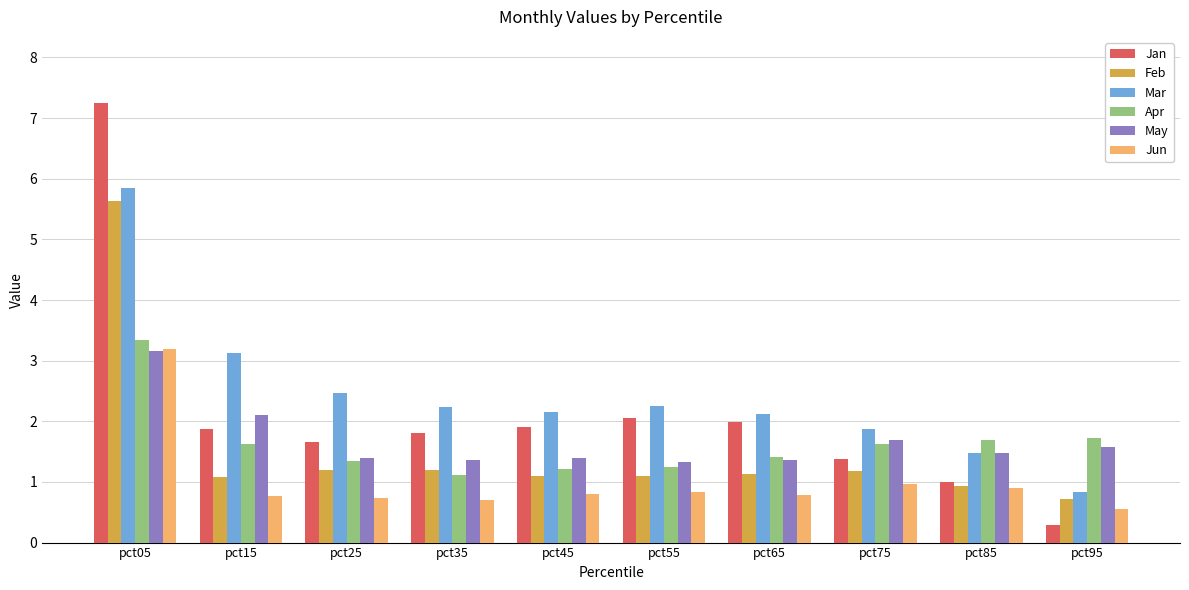

What is the smallest value displayed?

0.3